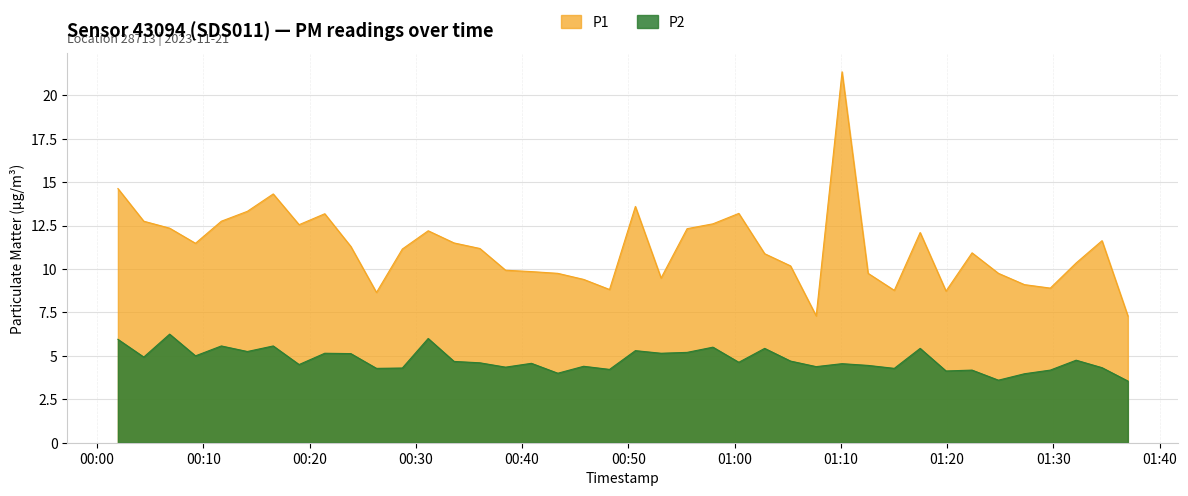

Which category has the highest value across all series?

2023-11-21T01:10:07